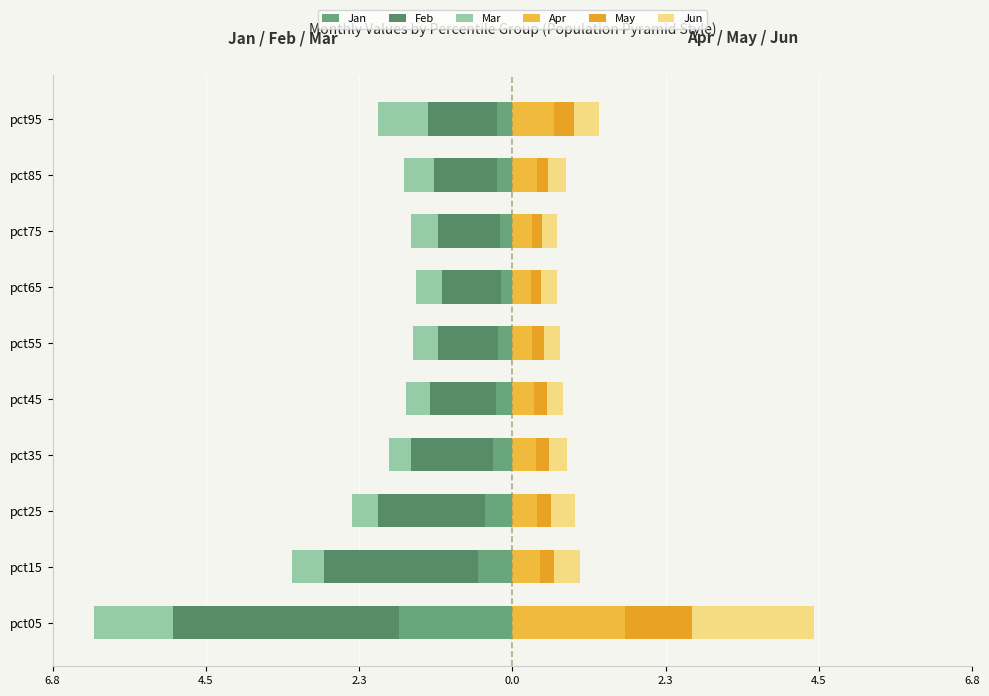

Reading left to right, transcribe all the data shown in this chart.

Jan: -1.7	-0.5	-0.4	-0.3	-0.2	-0.2	-0.2	-0.2	-0.2	-0.2
Feb: -3.3	-2.3	-1.6	-1.2	-1.0	-0.9	-0.9	-0.9	-0.9	-1.0
Mar: -1.2	-0.5	-0.4	-0.3	-0.4	-0.4	-0.4	-0.4	-0.4	-0.7
Apr: 1.7	0.4	0.4	0.3	0.3	0.3	0.3	0.3	0.4	0.6
May: 1.0	0.2	0.2	0.2	0.2	0.2	0.2	0.2	0.2	0.3
Jun: 1.8	0.4	0.4	0.3	0.2	0.2	0.2	0.2	0.3	0.4